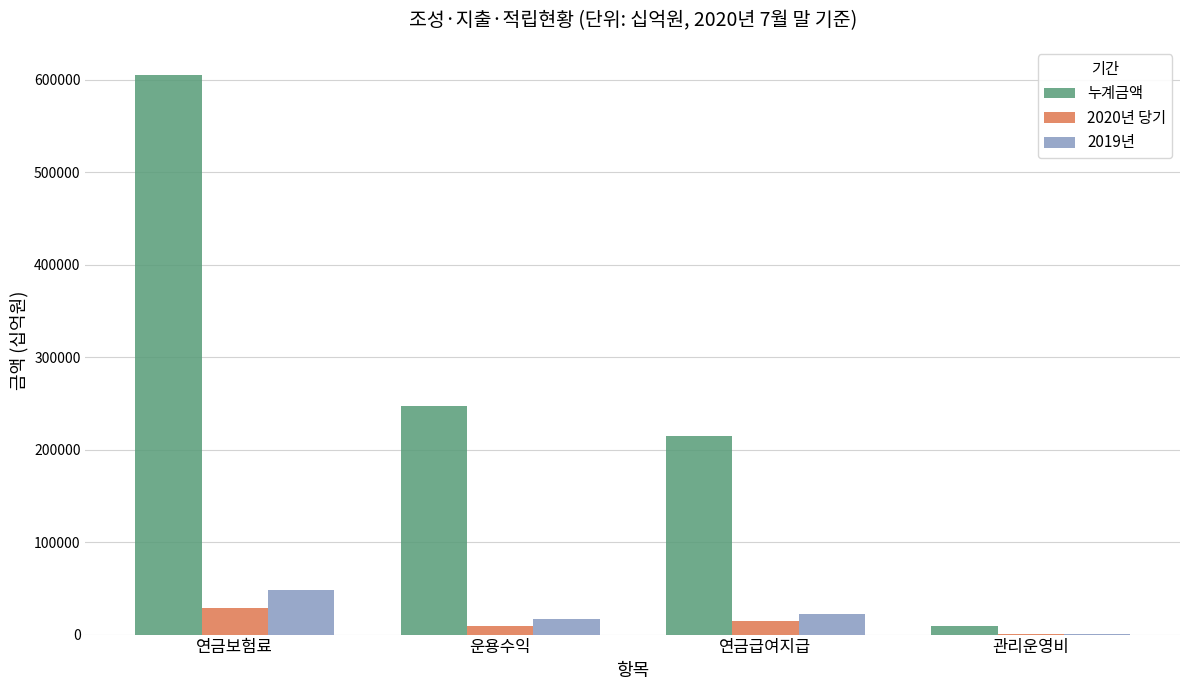

What is the sum of all 누계금액 values?

1075819.6